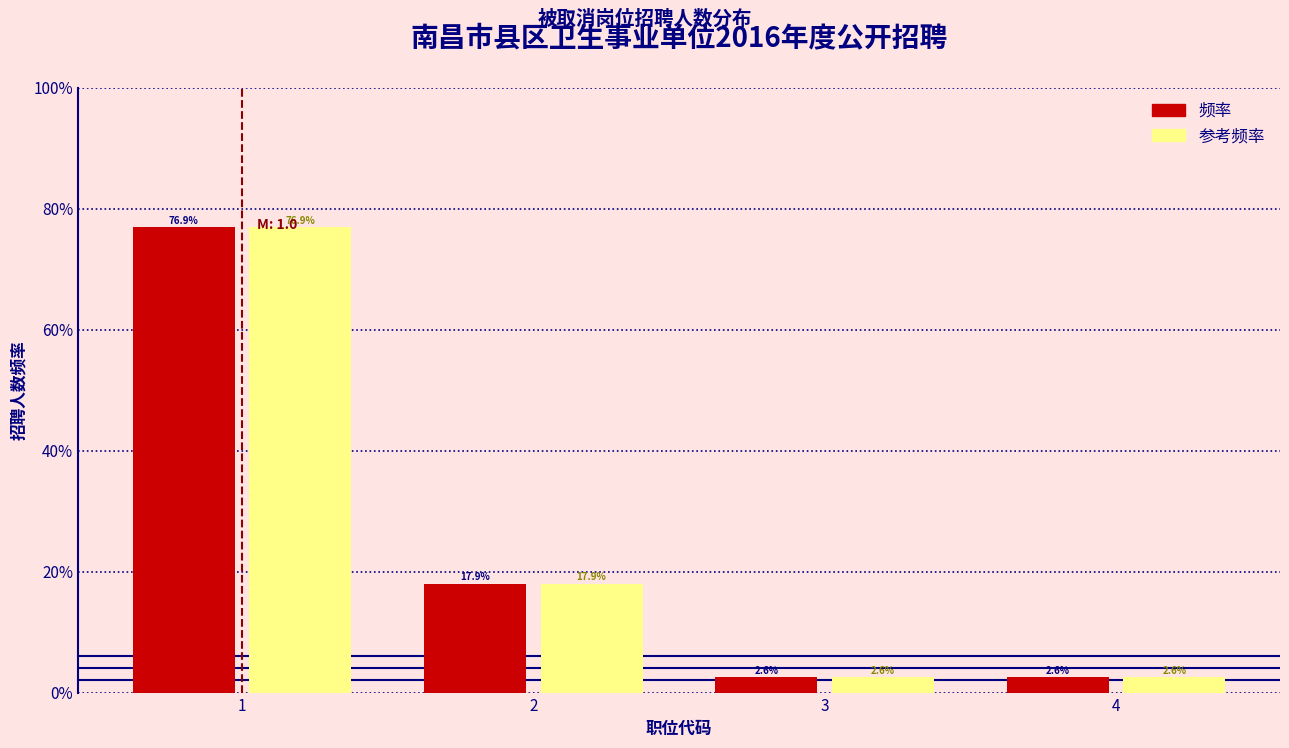

What is the greatest value displayed?

76.9